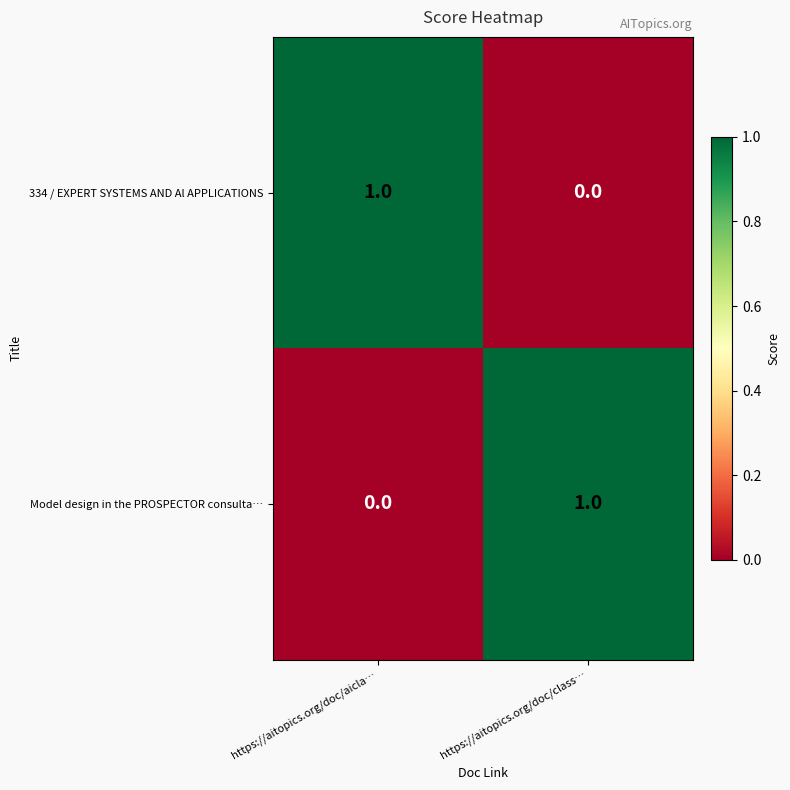

Reading left to right, transcribe all the data shown in this chart.

334 / EXPERT SYSTEMS AND Al APPLICATIONS: 1	0
Model design in the PROSPECTOR consulta…: 0	1